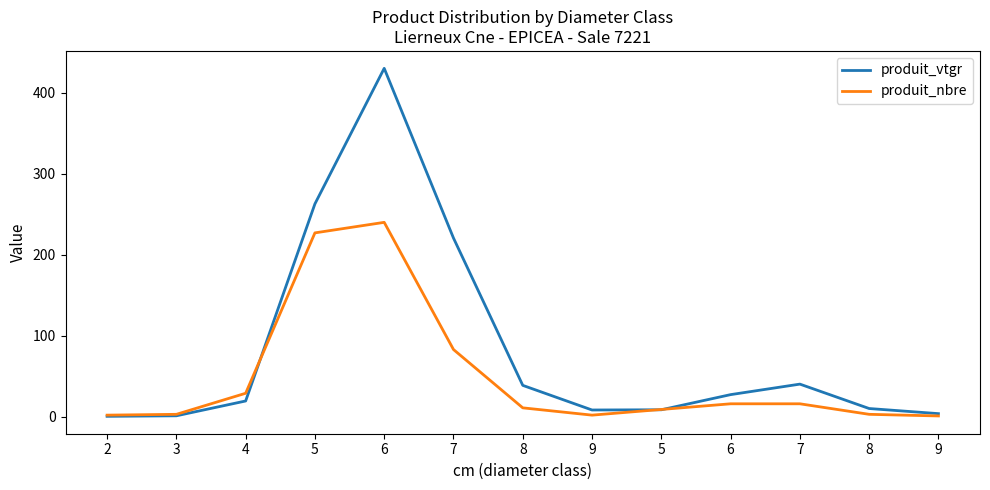

What are all the series names shown in the legend?

produit_vtgr, produit_nbre